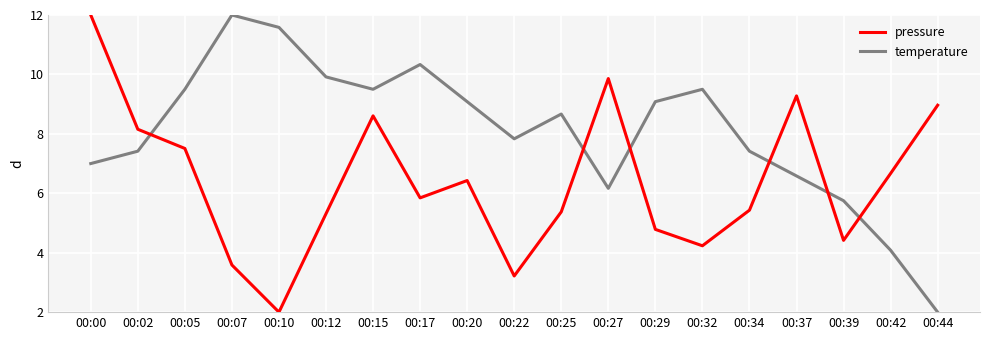

What is the spread (max minus min) of values at 00:37?

2.7